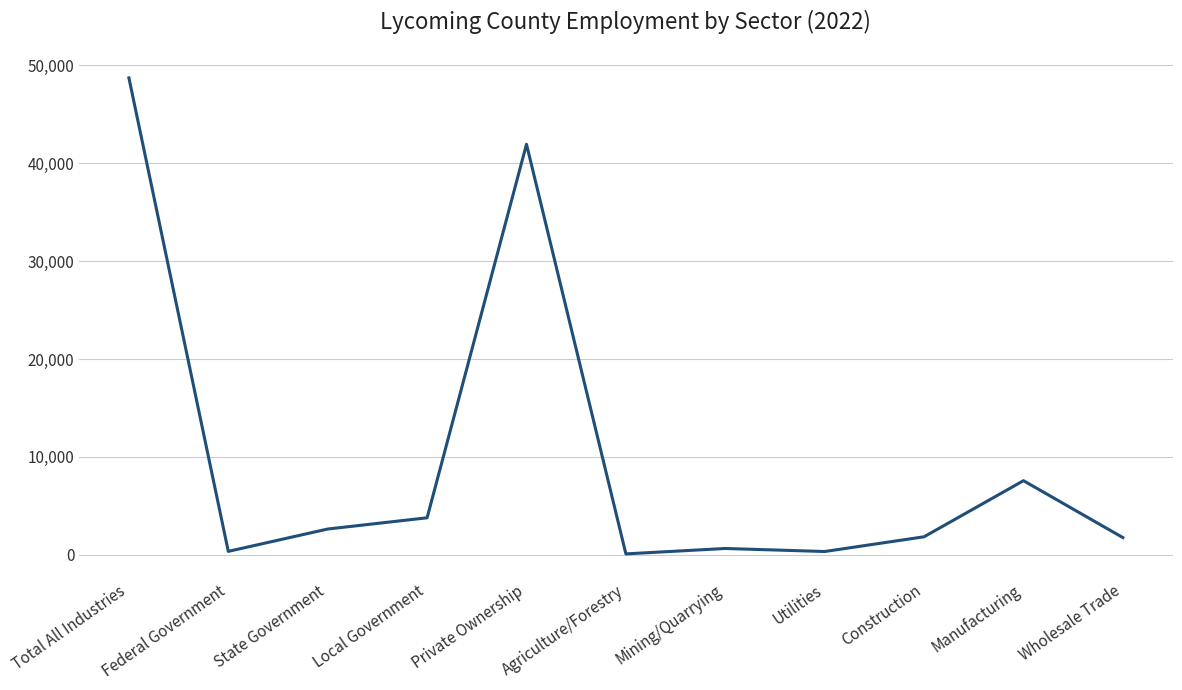

What is the smallest value displayed?

99